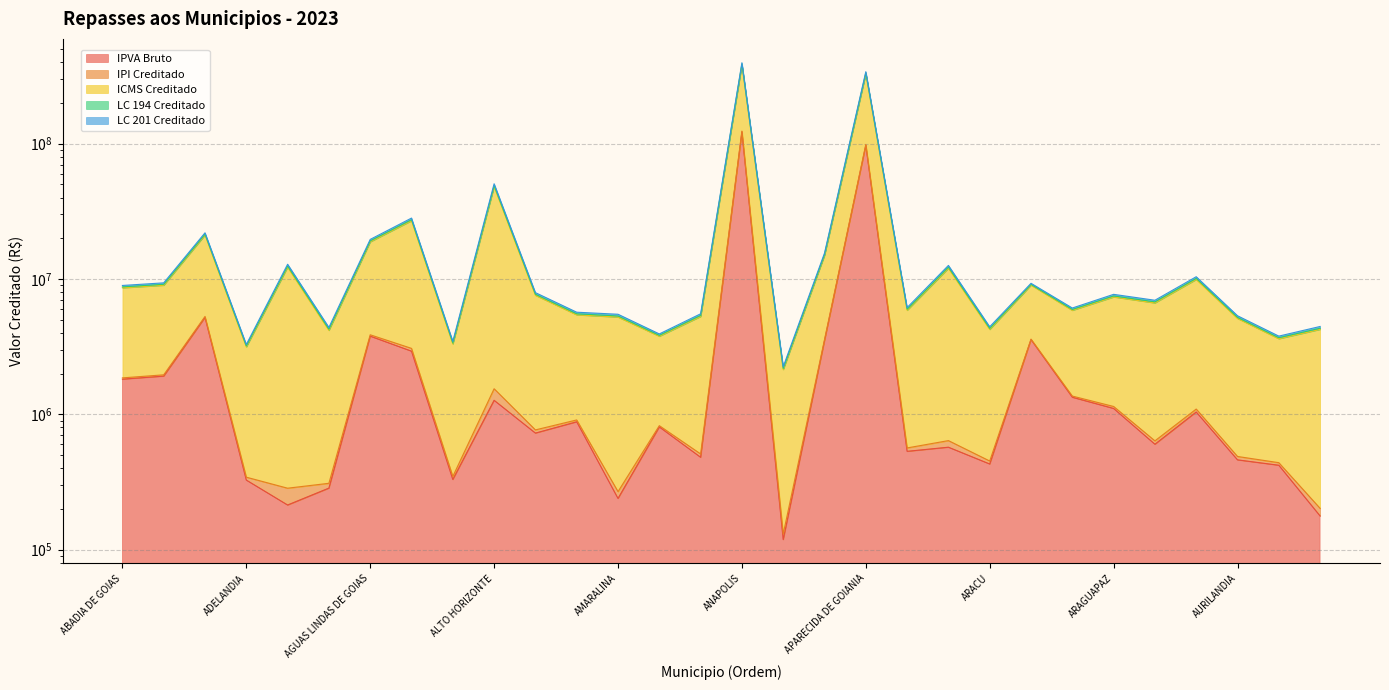

At which label does IPI Creditado first exceed 7708870?

ABADIA DE GOIAS